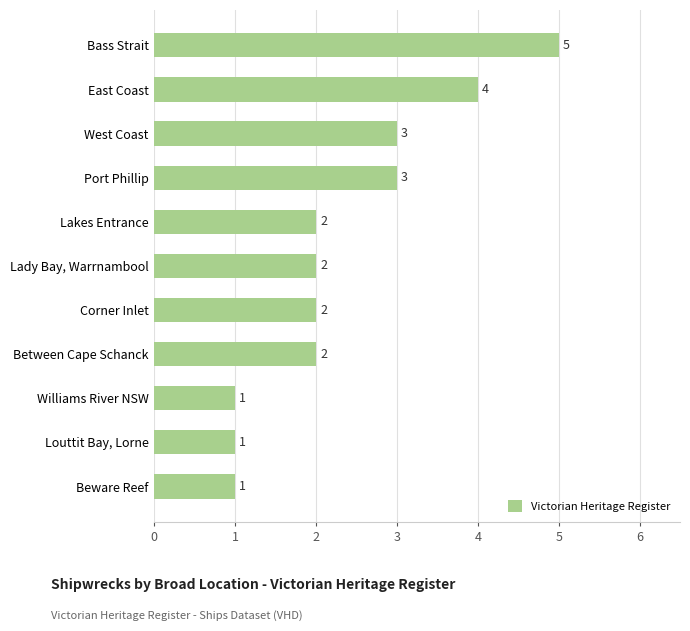

Count the number of data series in this chart.

1